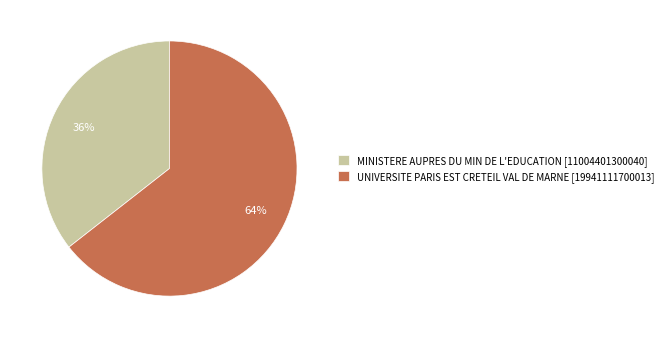

Which has a higher value, MINISTERE AUPRES DU MIN DE L'EDUCATION or UNIVERSITE PARIS EST CRETEIL VAL DE MARNE?

UNIVERSITE PARIS EST CRETEIL VAL DE MARNE